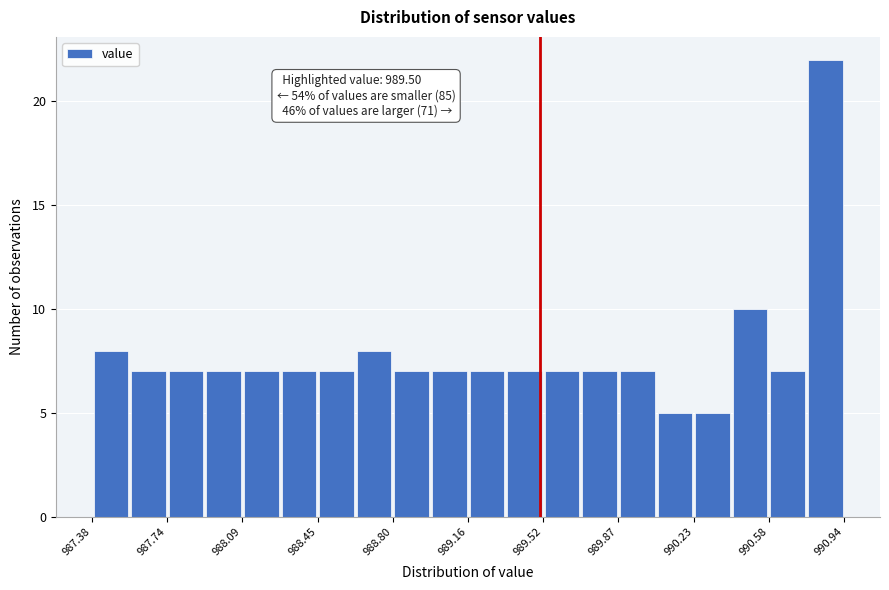

Read against the x-axis, roughly where is the centre of the tallest bar?

990.85